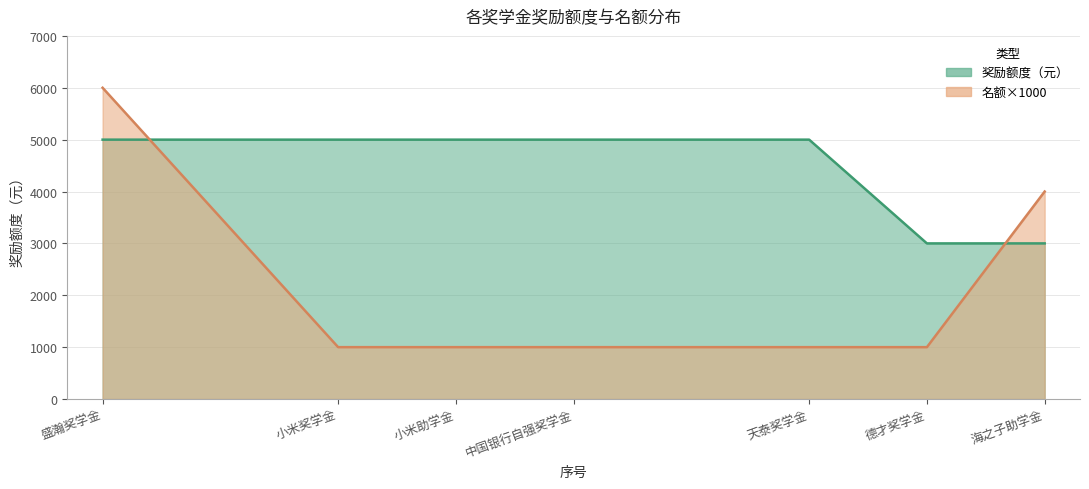

The value at 海之子助学金 is 3912. True or false?

False